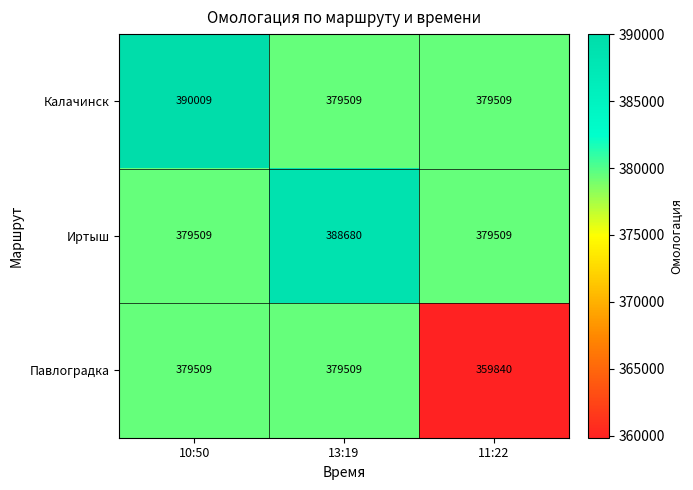

What is the total value across all series at 13:19?

1147698